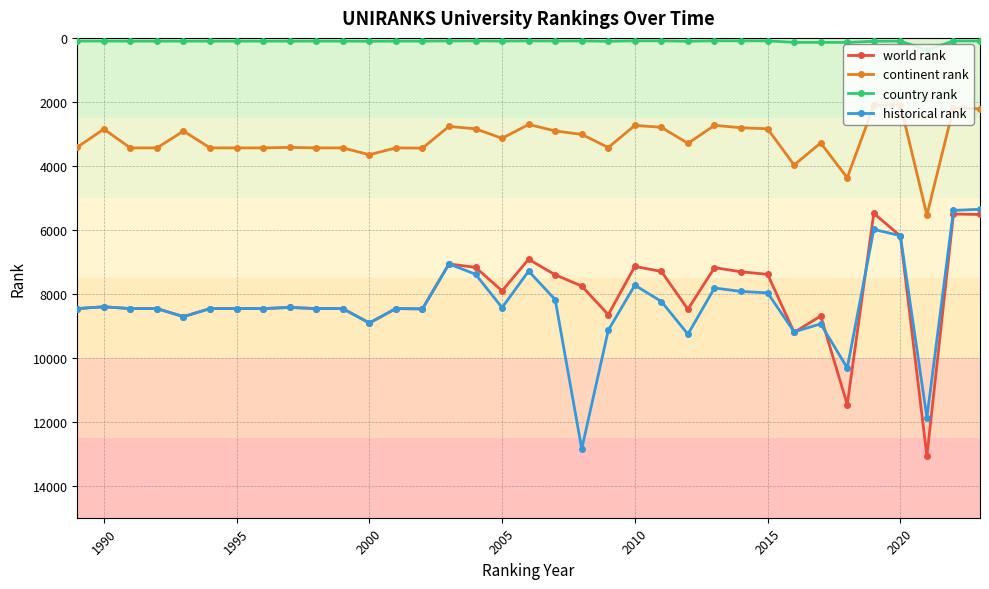

At how many categories does at least one series exceed 4129?

35